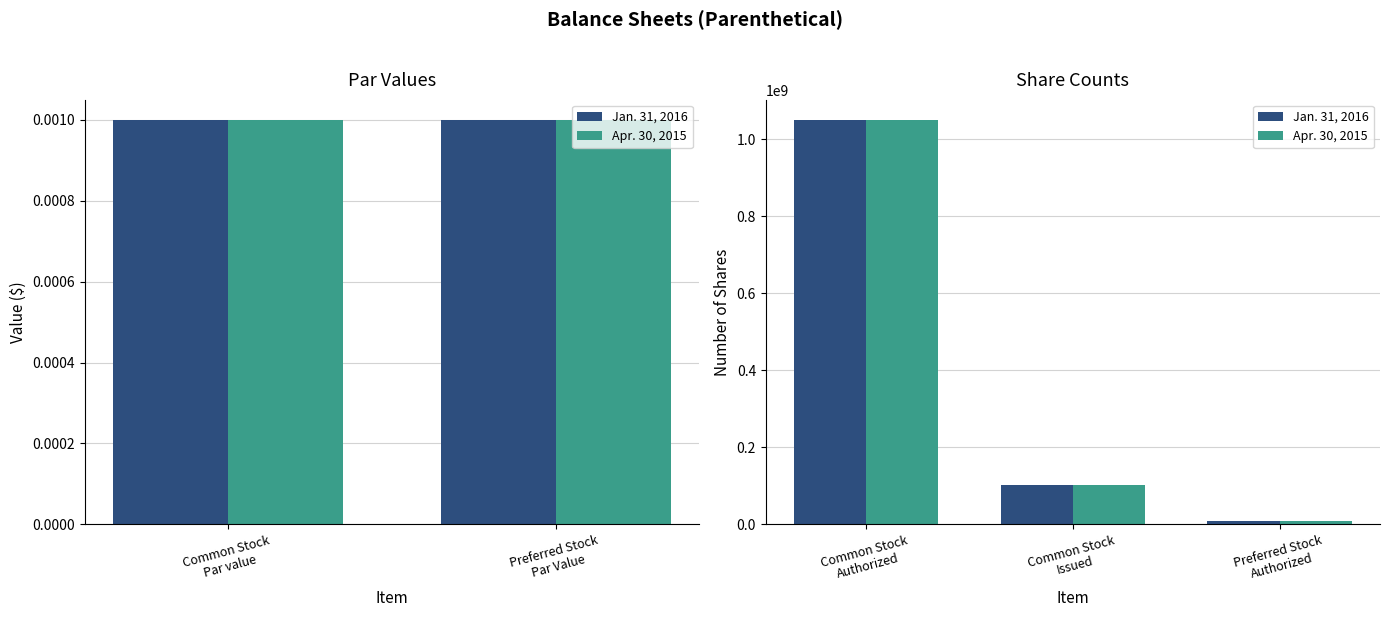

What are all the series names shown in the legend?

Jan. 31, 2016, Apr. 30, 2015